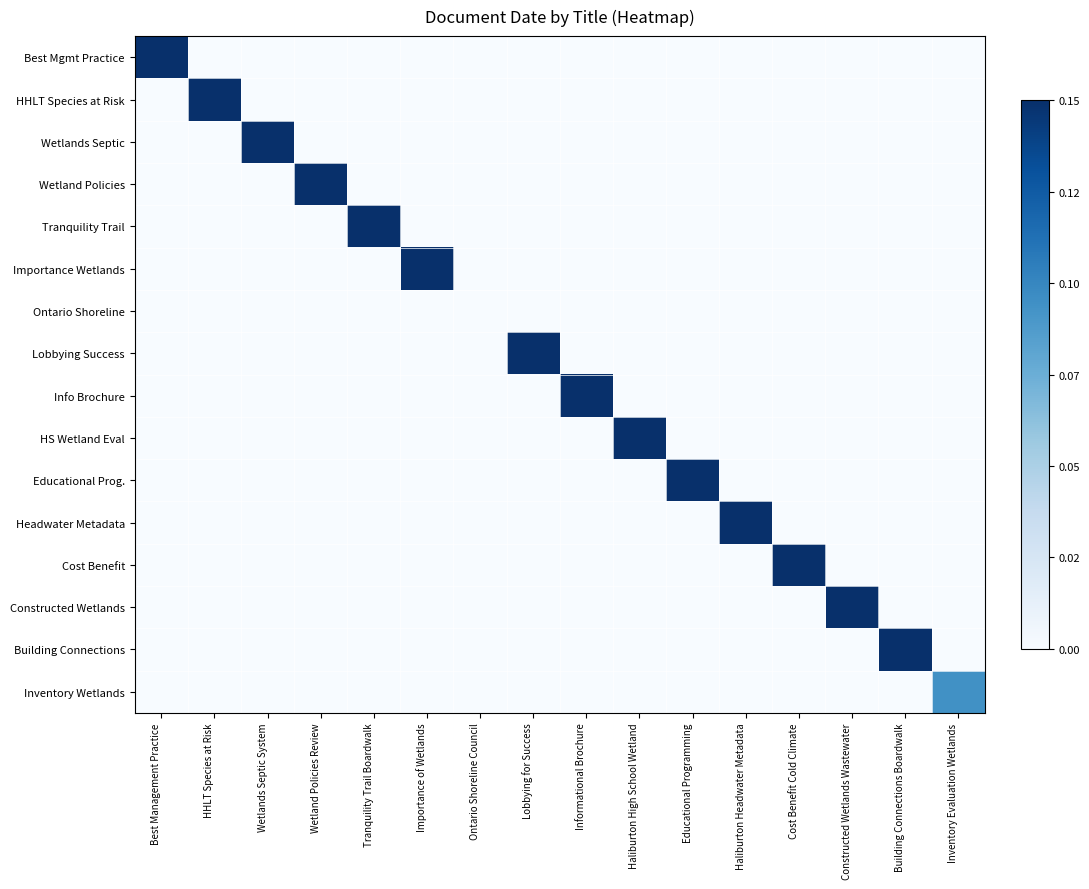

Between Wetland Policies Review and Lobbying for Success, which is larger?

Wetland Policies Review